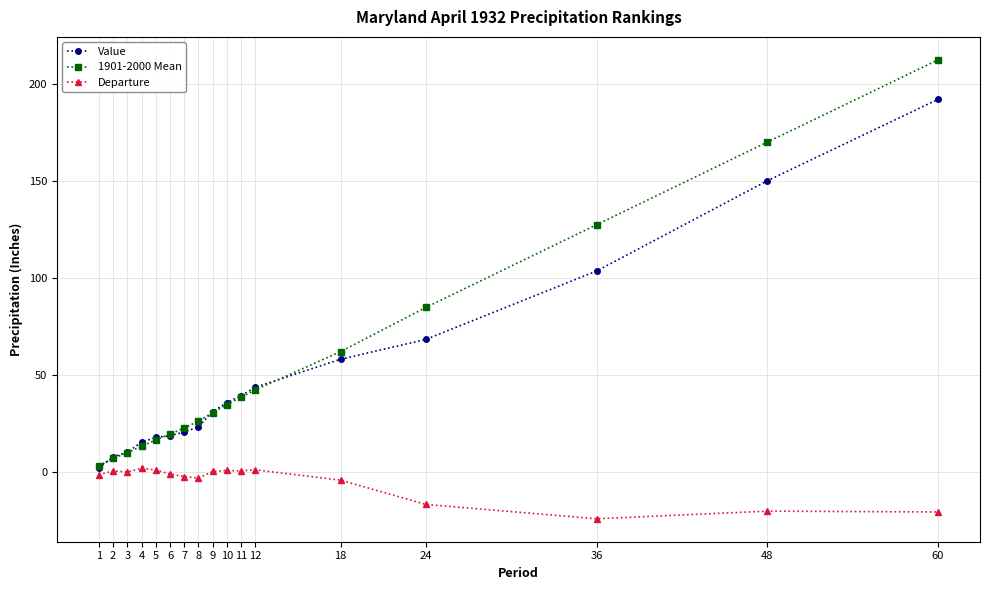

What is the difference between the maximum and minimum values in the Departure series?

26.0